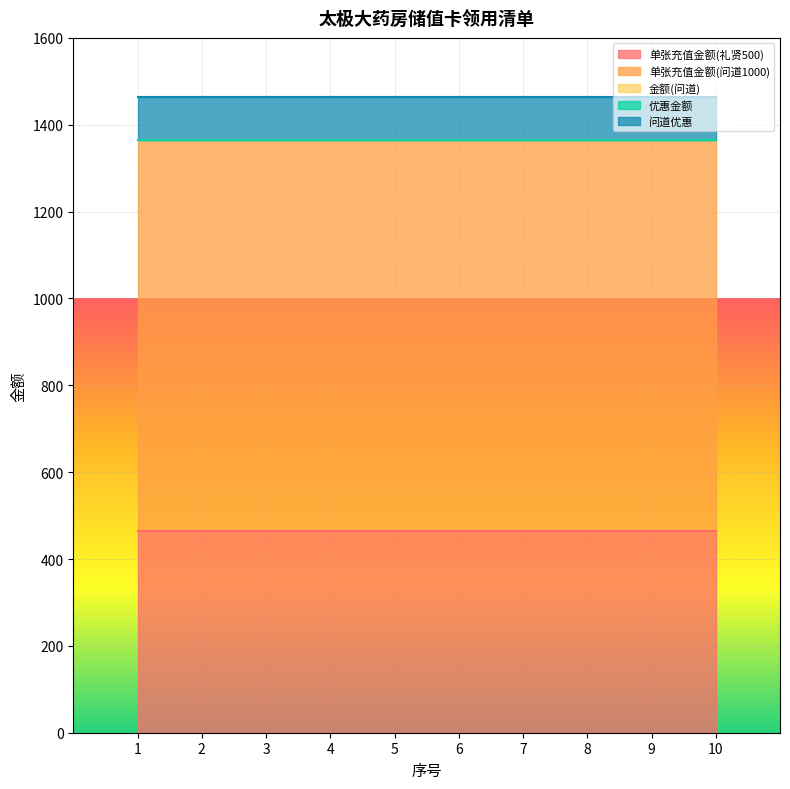

What is the difference between the highest and lowest values at 1?

900